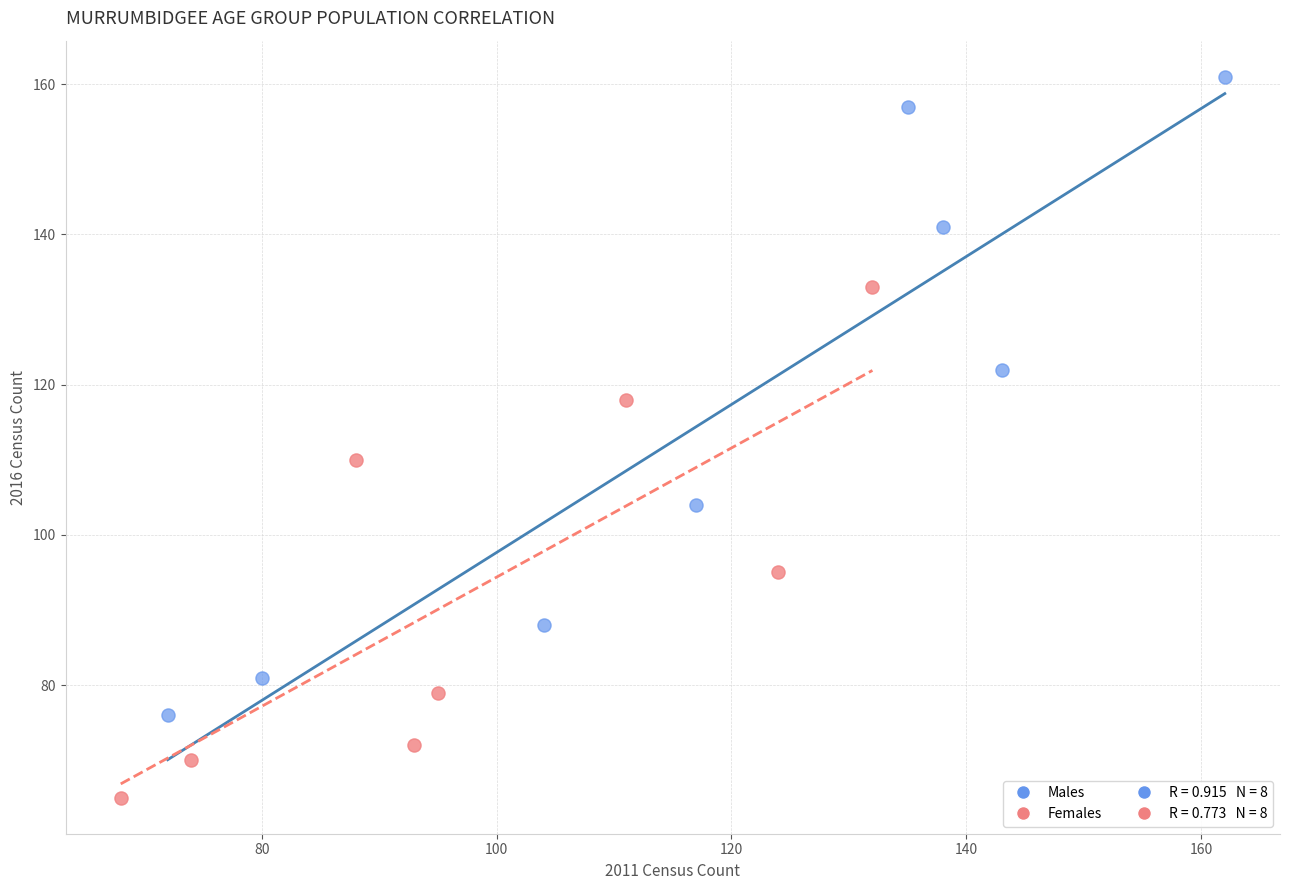

Which series has the widest spread of Y values?

Males